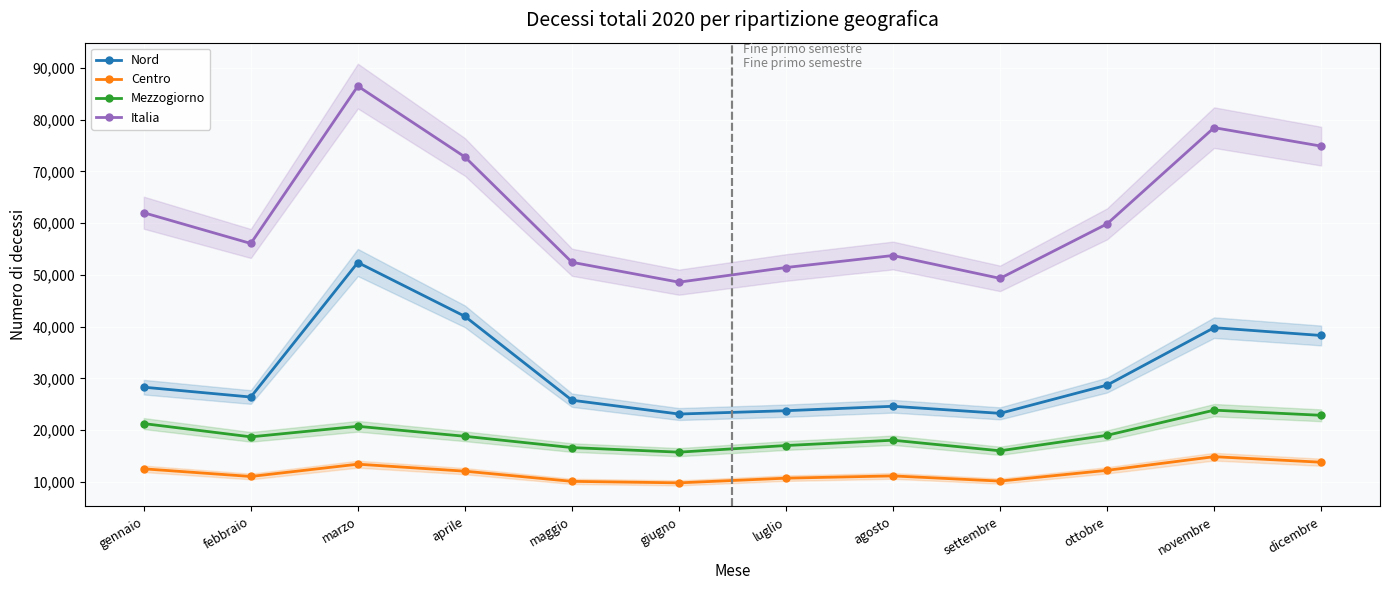

True or false: Centro has more than 0 interior local peaks.

True